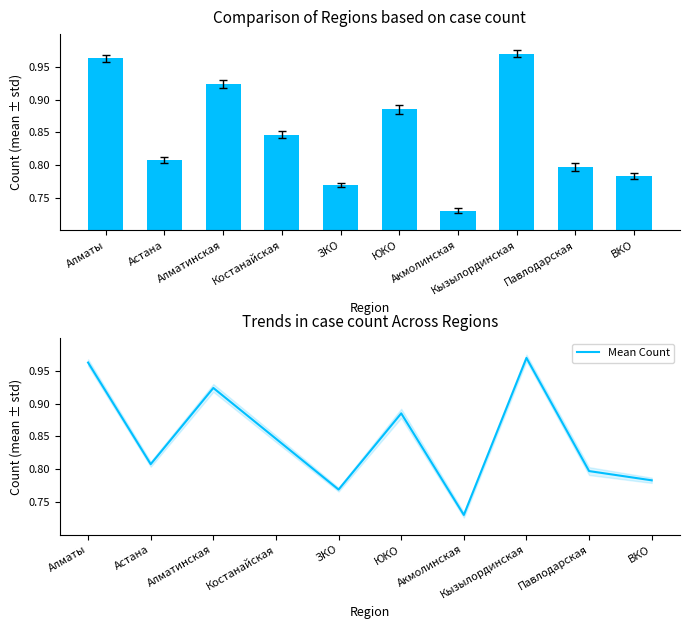

Which category has the highest value across all series?

Кызылординская